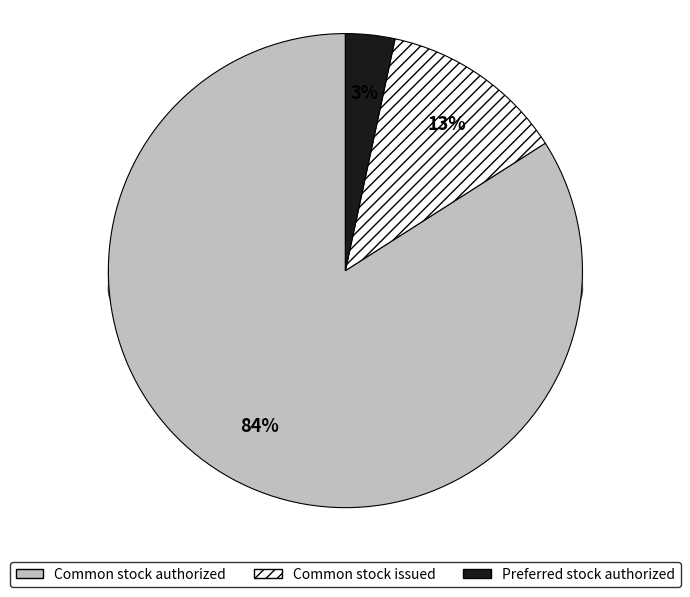

To the nearest percent, what is the difference between the largest and smallest slice percentages?

81%